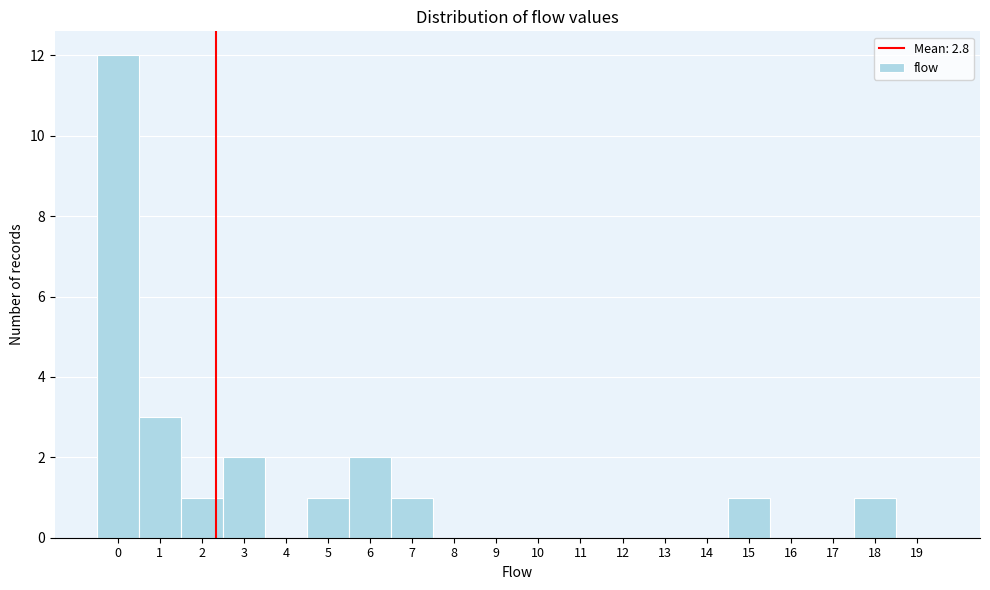

Reading left to right, transcribe all the data shown in this chart.

0=12	1=3	2=1	3=2	4=0	5=1	6=2	7=1	8=0	9=0	10=0	11=0	12=0	13=0	14=0	15=1	16=0	17=0	18=1	19=0